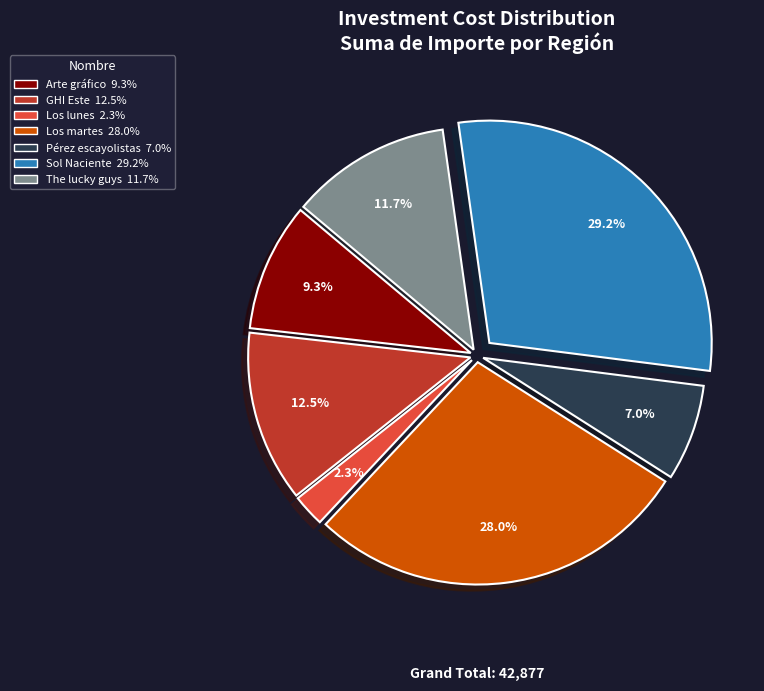

Count the number of slices in the pie.

7